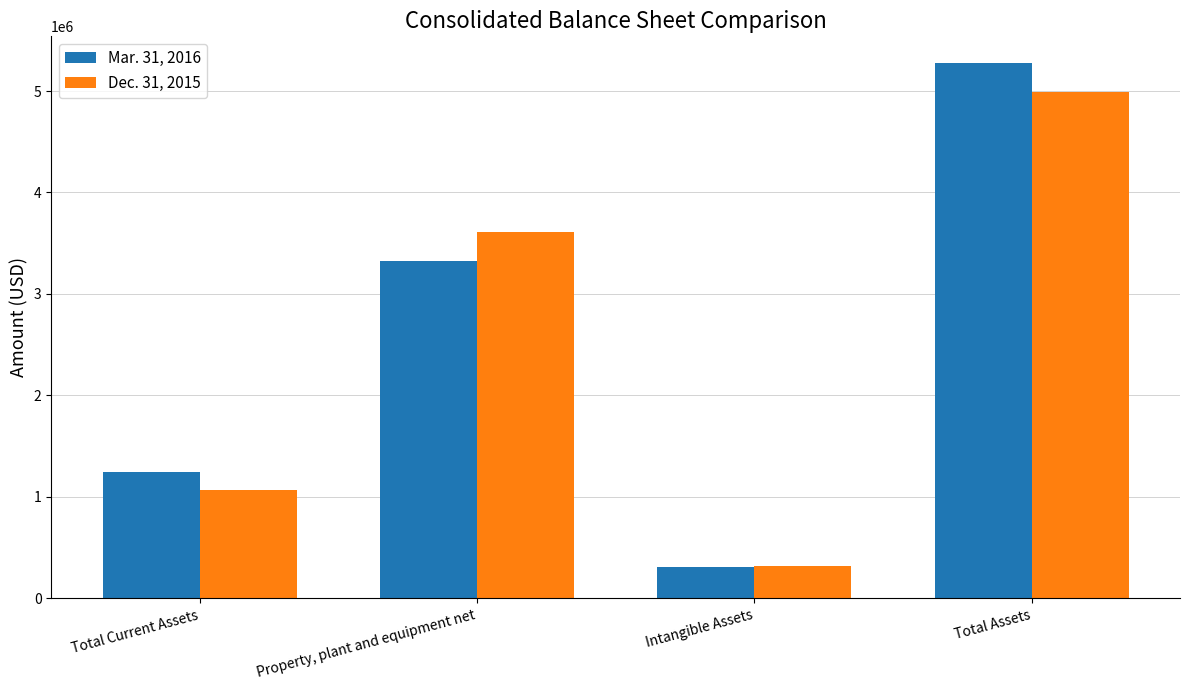

At Total Assets, list the series in order from largest to smallest.

Mar. 31, 2016, Dec. 31, 2015